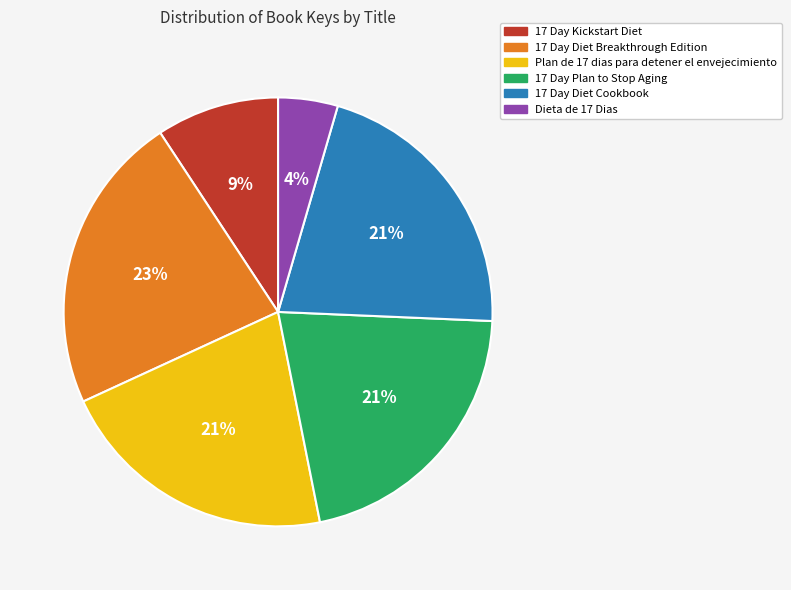

Do 17 Day Diet Cookbook and 17 Day Diet Breakthrough Edition together represent more than half of the pie?

No